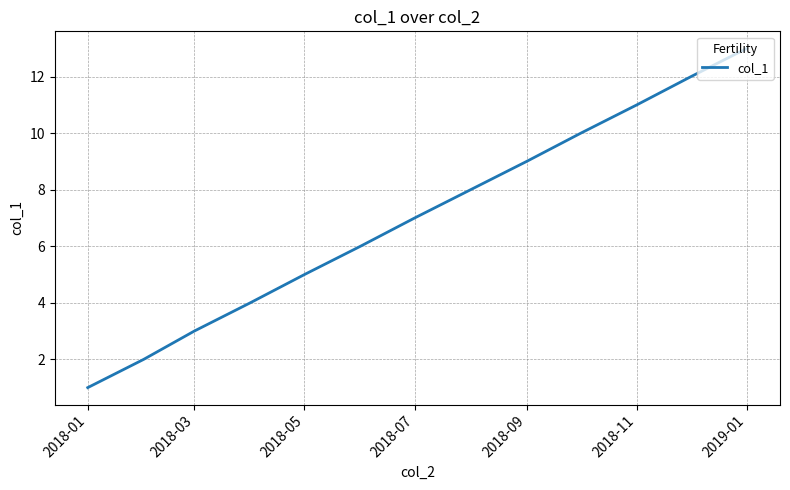

What is the maximum value shown in the chart?

13